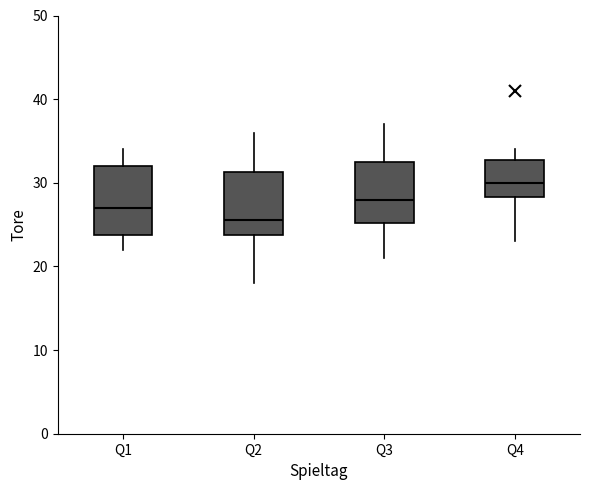

Where is the lower edge of the box for Q1 on the y-axis? The values are not printed on the chart, so give them approximately, as read against the axis.

24